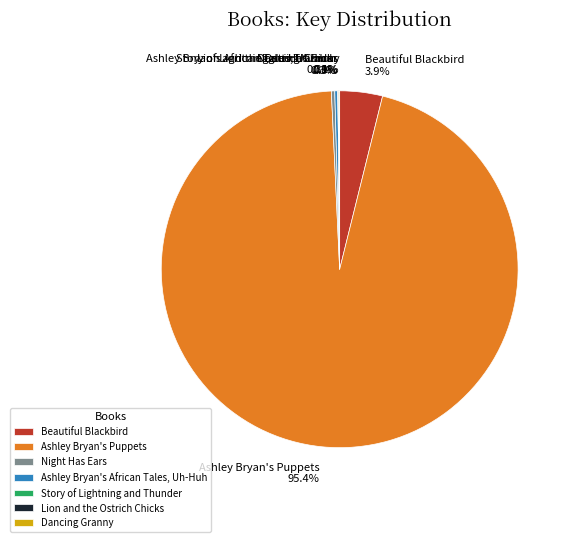

What is the ratio of the value at Ashley Bryan's Puppets to the value at Ashley Bryan's African Tales, Uh-Huh?

338.1